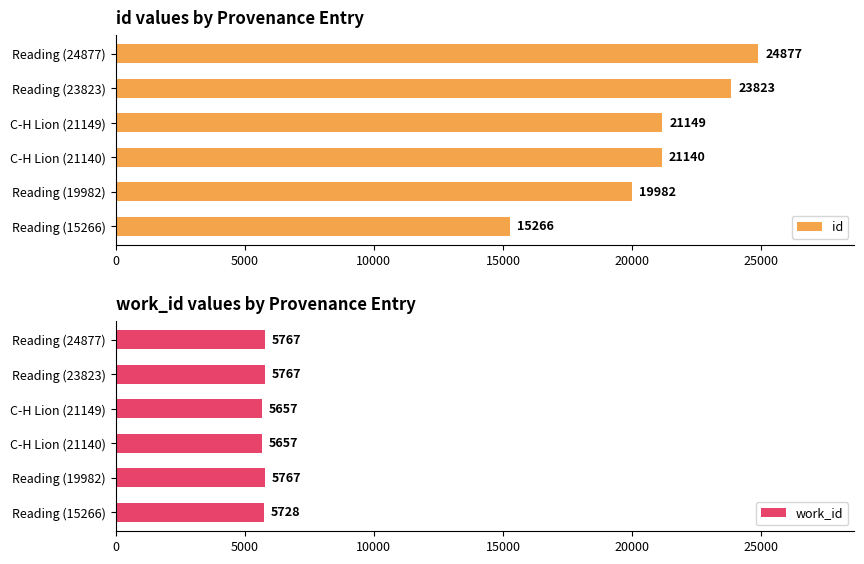

Which series has the largest total across all categories?

id